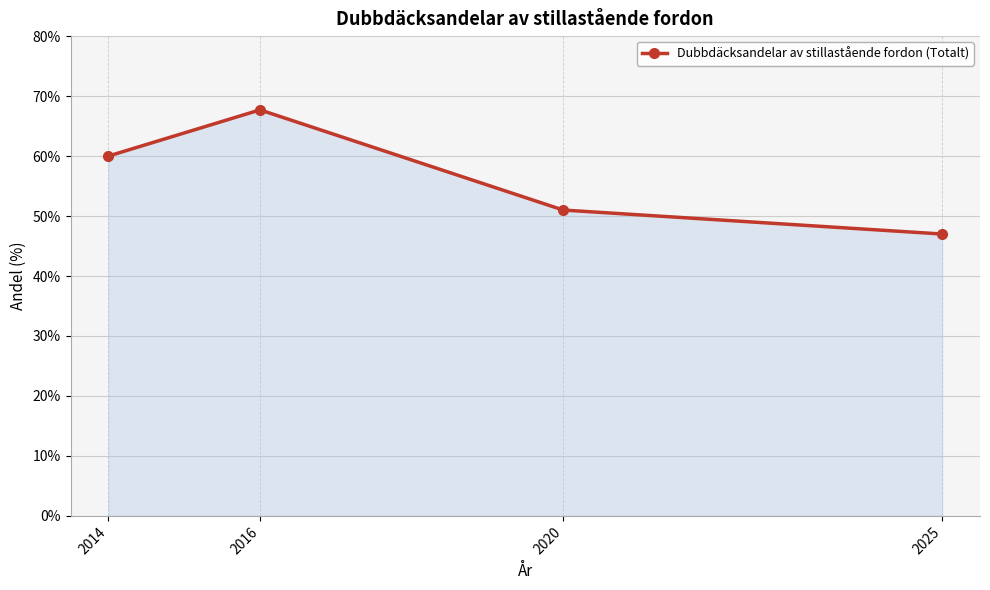

Reading right to left, what are all the values shown in this chart?

47.0	51.0	67.7	60.0